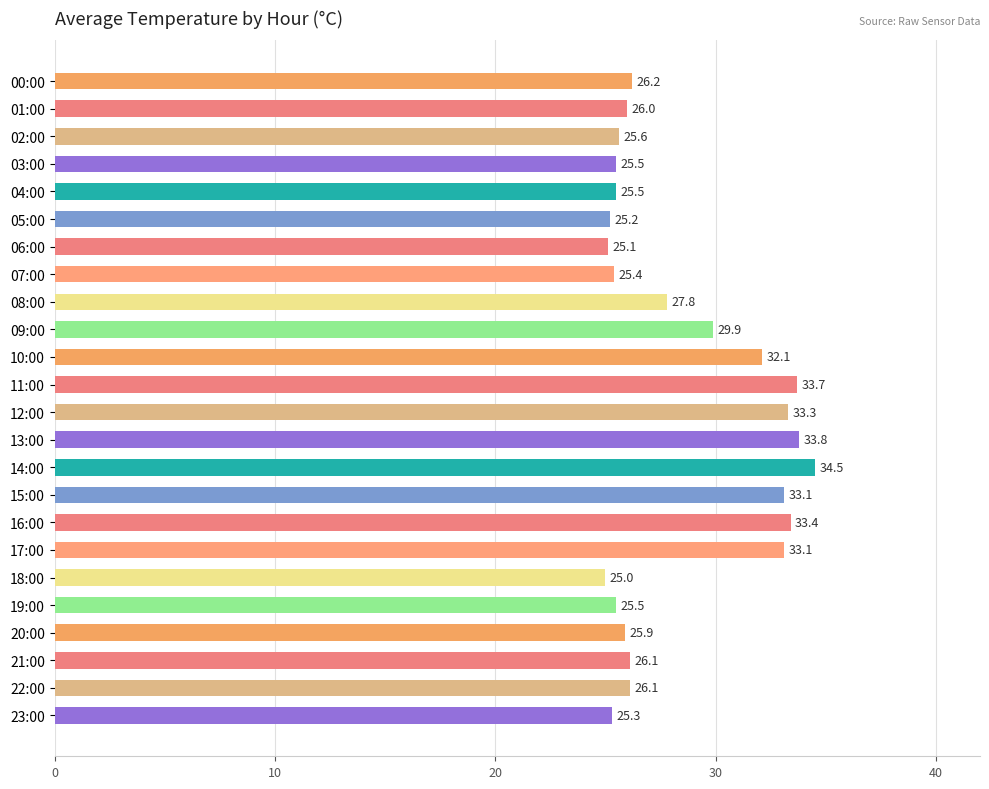

Is it true that the value at 02:00 is 36.0?

False